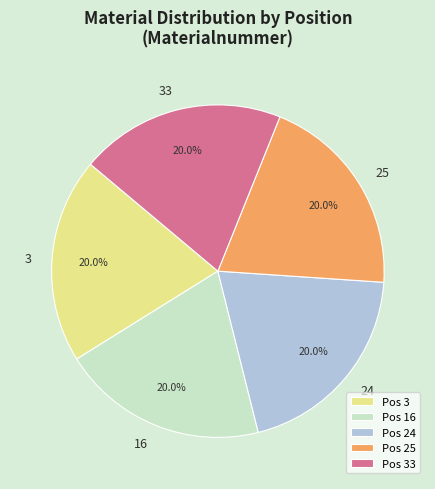

To the nearest percent, what is the average slice percentage?

20%